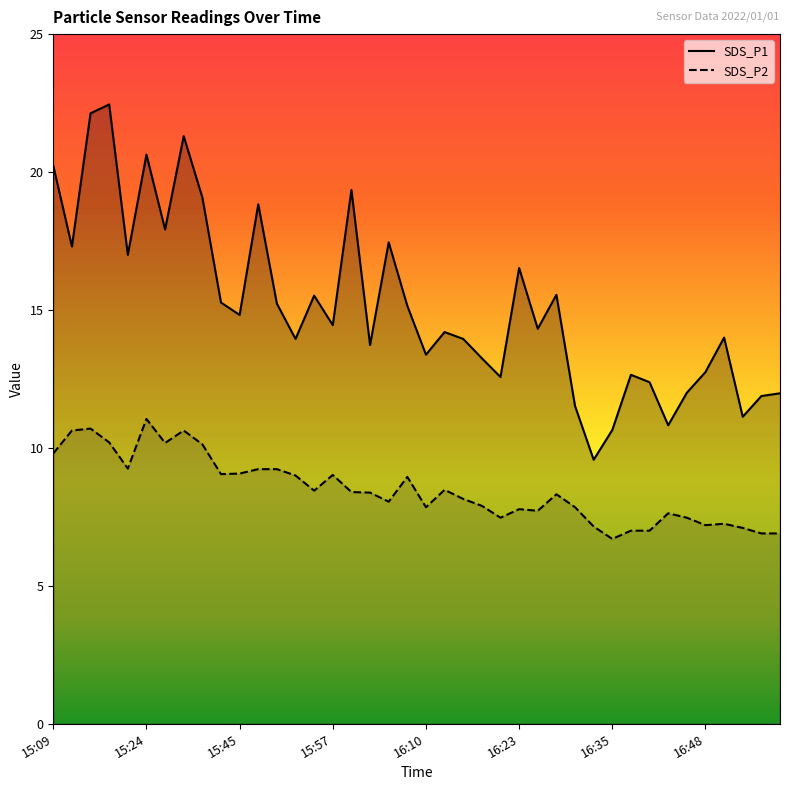

True or false: SDS_P2 and SDS_P1 cross at least once.

False